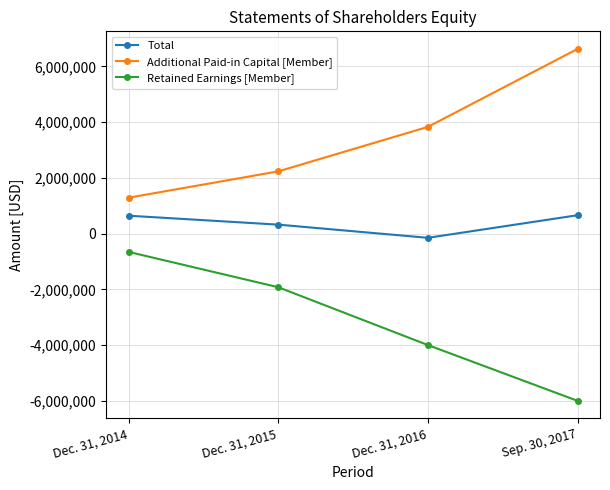

What is the value of the Total point at the 2nd from the left?

323095